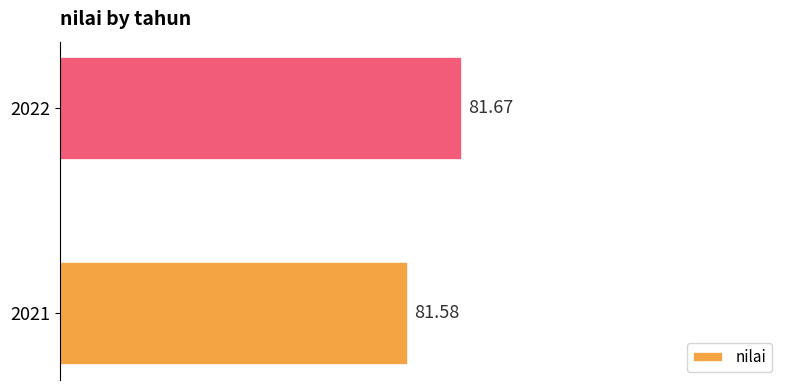

What is the average value?

81.6